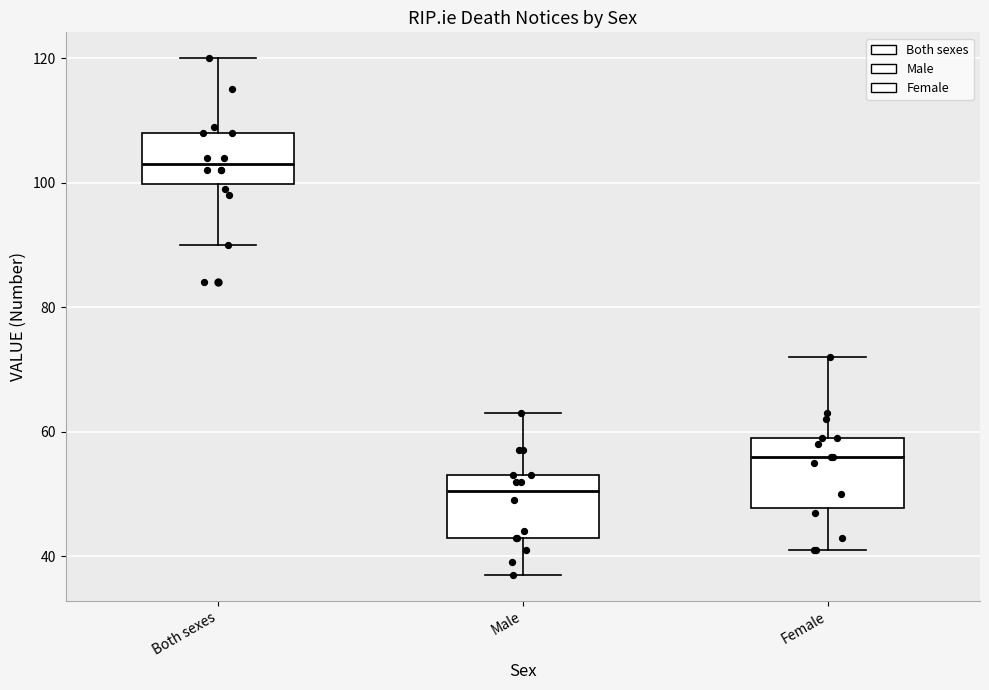

Reading left to right, transcribe this box plot: for each box, give where its median line is, the range the box spans, and where its two whiskers end, as read against the y-axis. The values are not printed on the chart, so give them approximately, as read against the axis.

Both sexes: median 104, box 100 to 108, whiskers 90 to 120
Male: median 50, box 44 to 54, whiskers 38 to 64
Female: median 56, box 48 to 60, whiskers 42 to 72